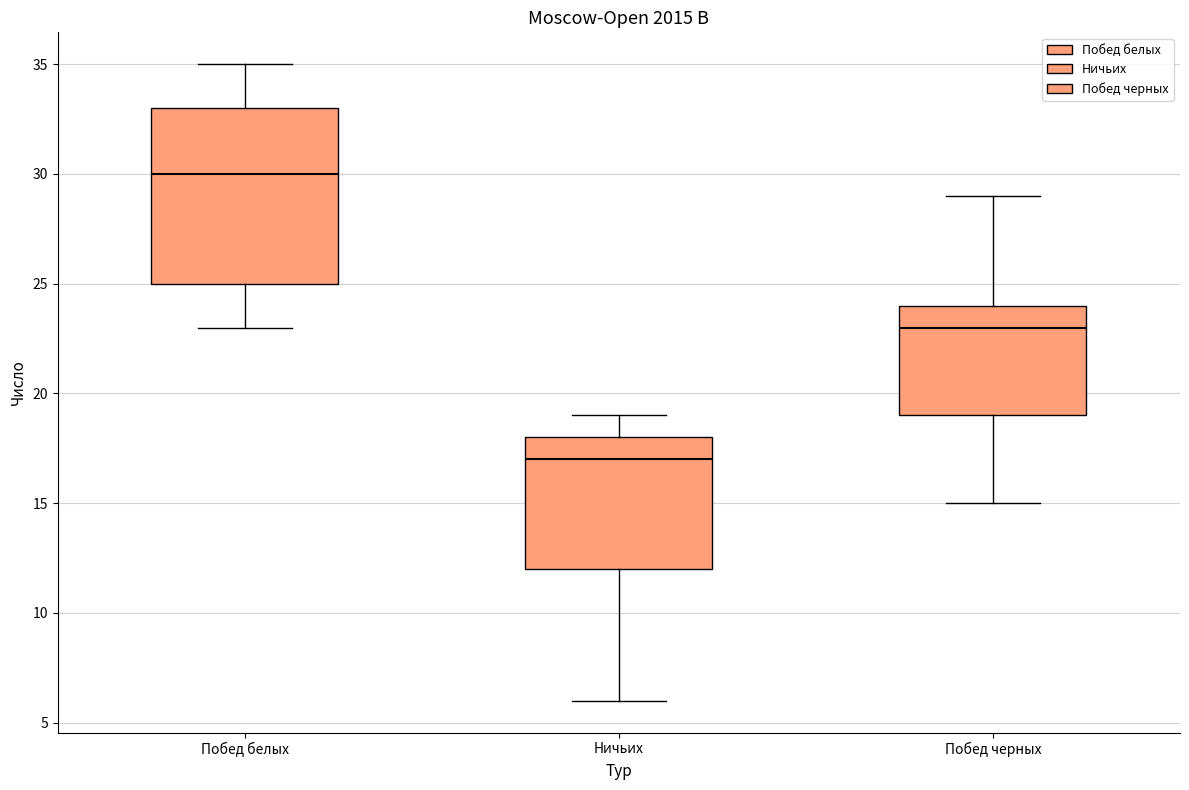

Which box has the lowest median line?

Ничьих